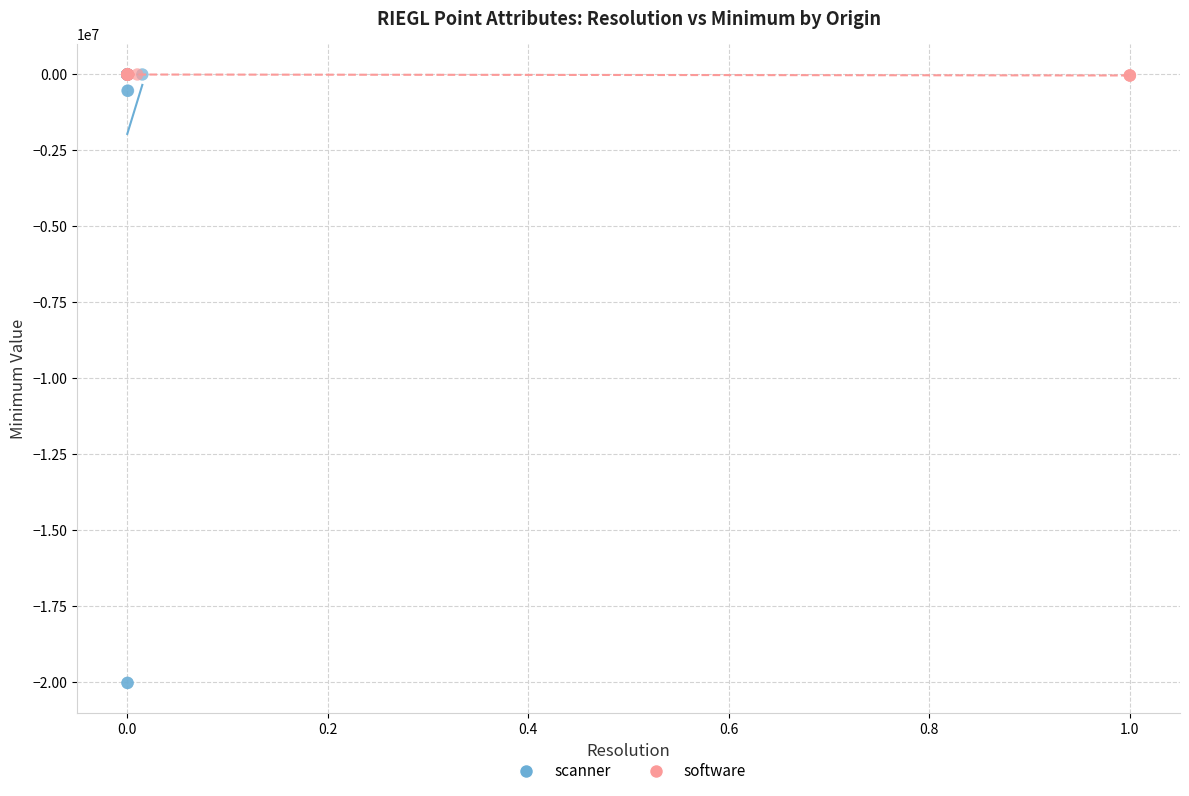

Which series reaches the minimum Y coordinate?

scanner